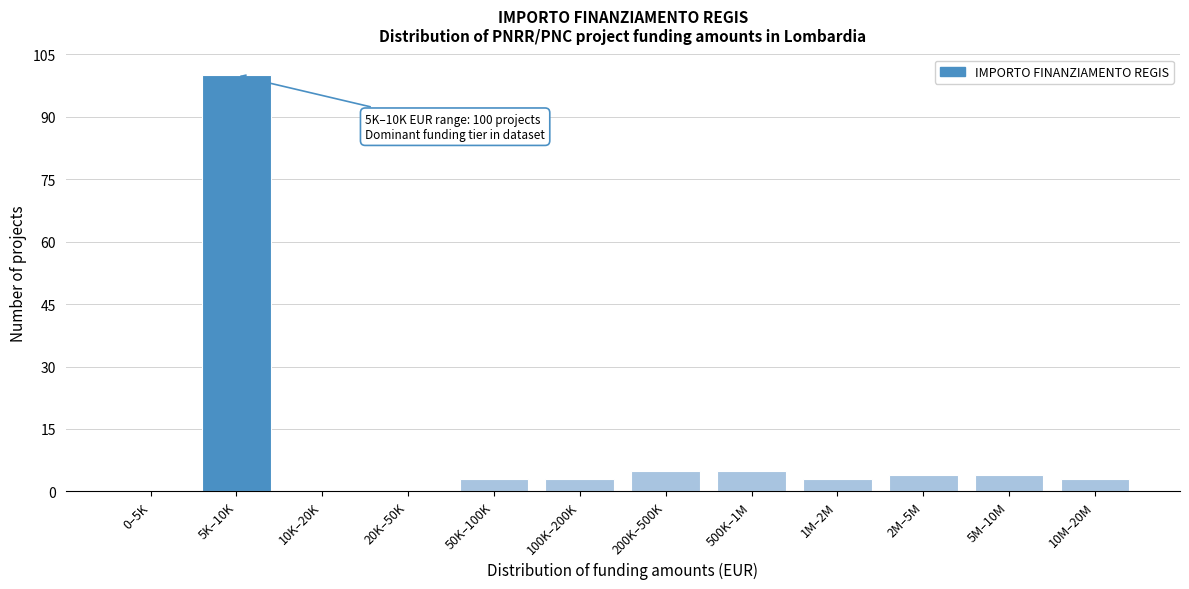

Reading left to right, what are all the values shown in this chart?

0–5K=0	5K–10K=100	10K–20K=0	20K–50K=0	50K–100K=3	100K–200K=3	200K–500K=5	500K–1M=5	1M–2M=3	2M–5M=4	5M–10M=4	10M–20M=3